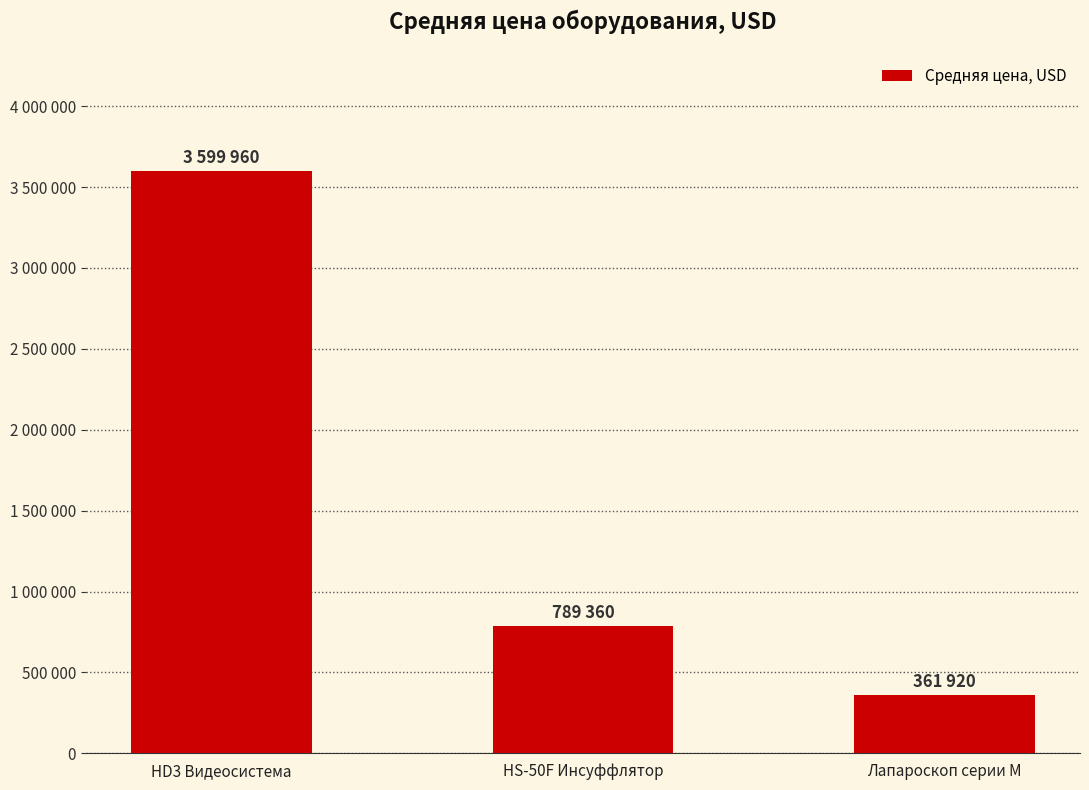

Reading right to left, transcribe all the data shown in this chart.

361920	789360	3599960